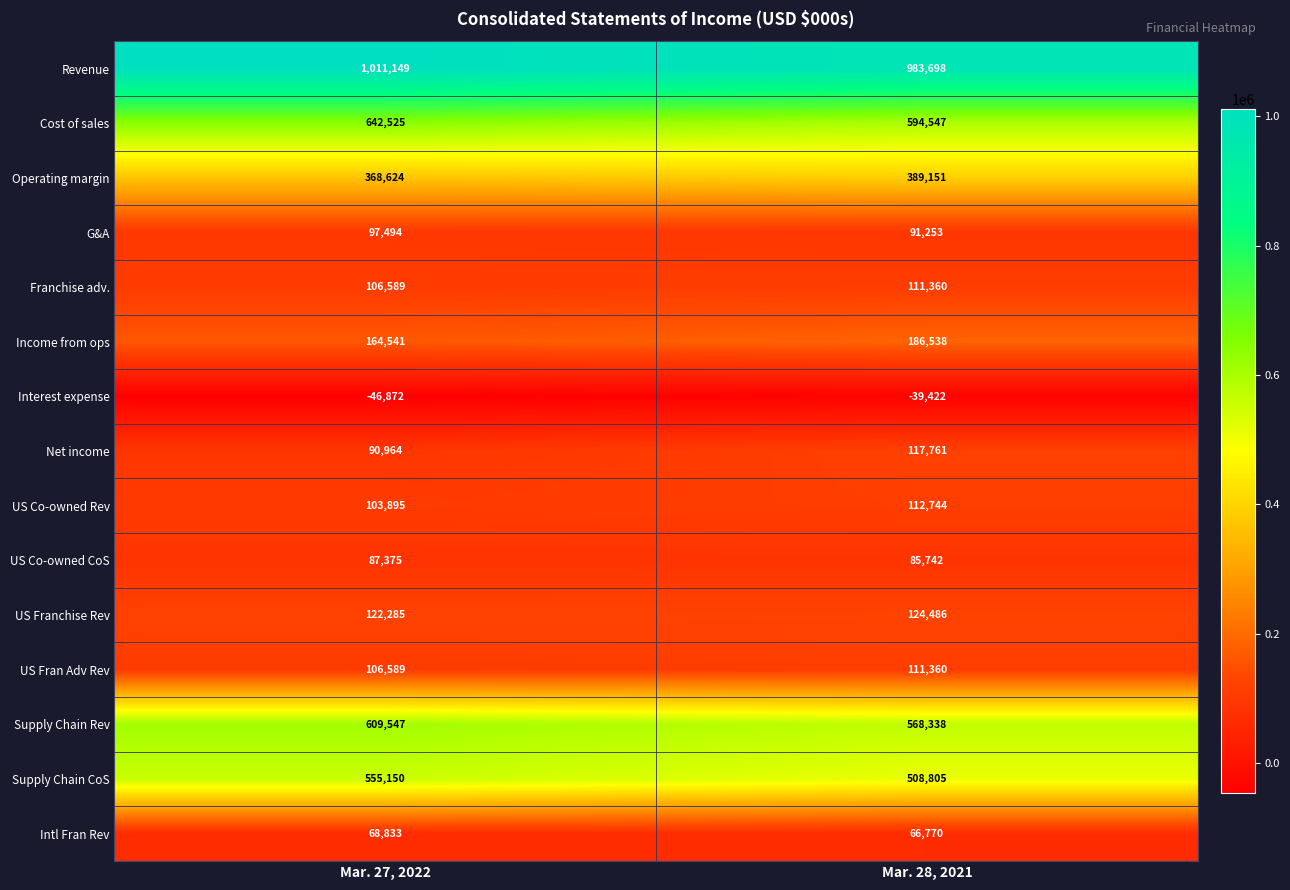

Reading left to right, transcribe all the data shown in this chart.

Revenue: 1011149	983698
Cost of sales: 642525	594547
Operating margin: 368624	389151
G&A: 97494	91253
Franchise adv.: 106589	111360
Income from ops: 164541	186538
Interest expense: -46872	-39422
Net income: 90964	117761
US Co-owned Rev: 103895	112744
US Co-owned CoS: 87375	85742
US Franchise Rev: 122285	124486
US Fran Adv Rev: 106589	111360
Supply Chain Rev: 609547	568338
Supply Chain CoS: 555150	508805
Intl Fran Rev: 68833	66770